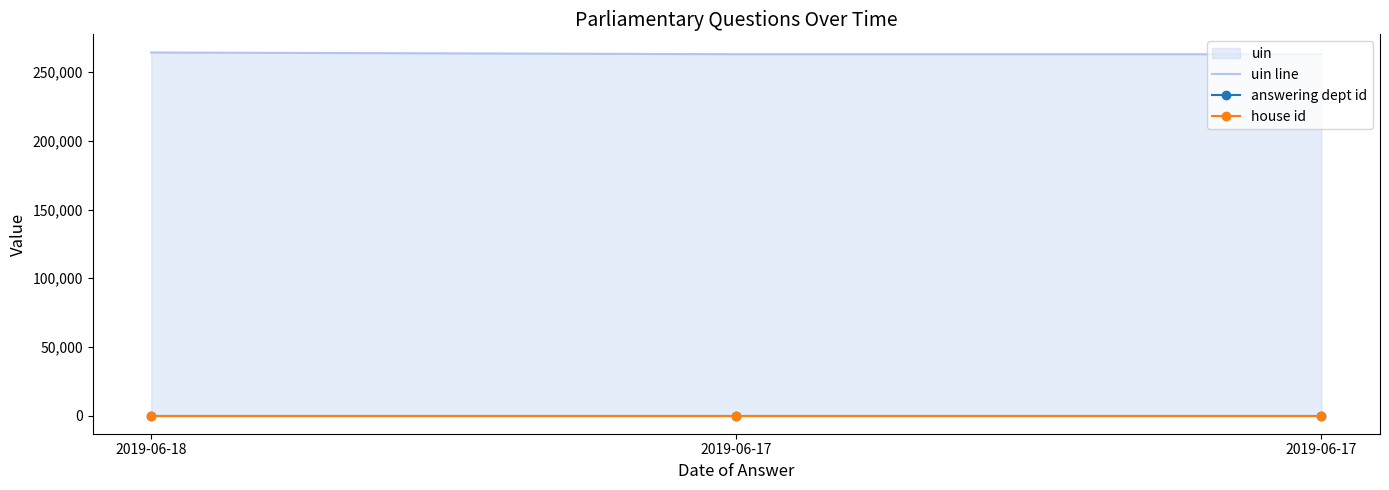

What is the difference between the highest and lowest values at 2019-06-17?

263132